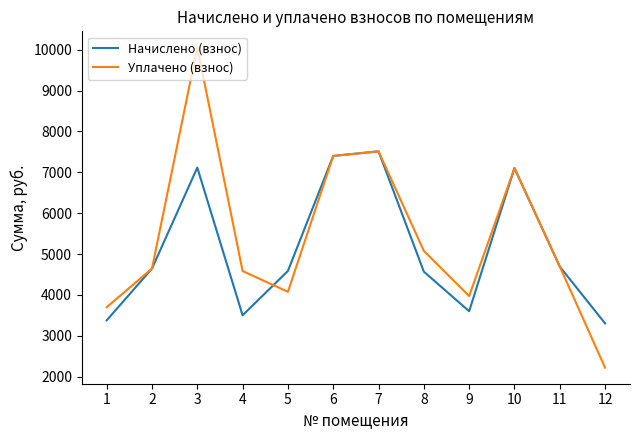

What is the lowest value of the Начислено (взнос) series?

3303.7